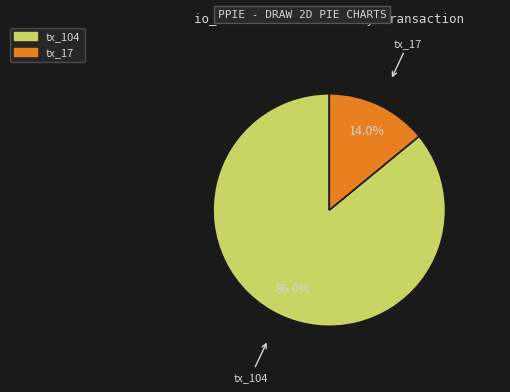

Combined, what portion of the pie is tx_17 and tx_104?

100.0%